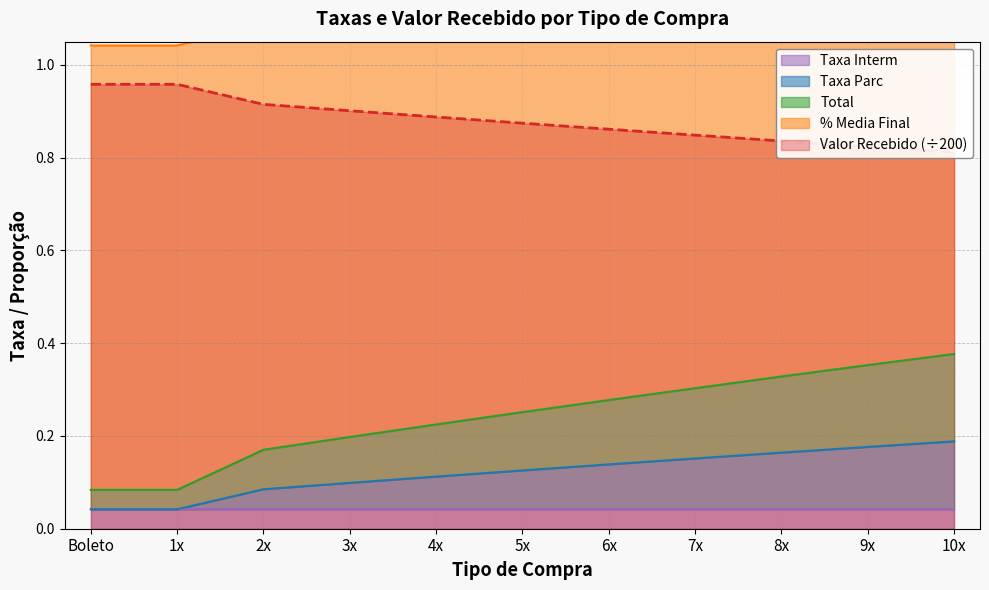

The value of Taxa Parc at Boleto is 0.1. True or false?

False